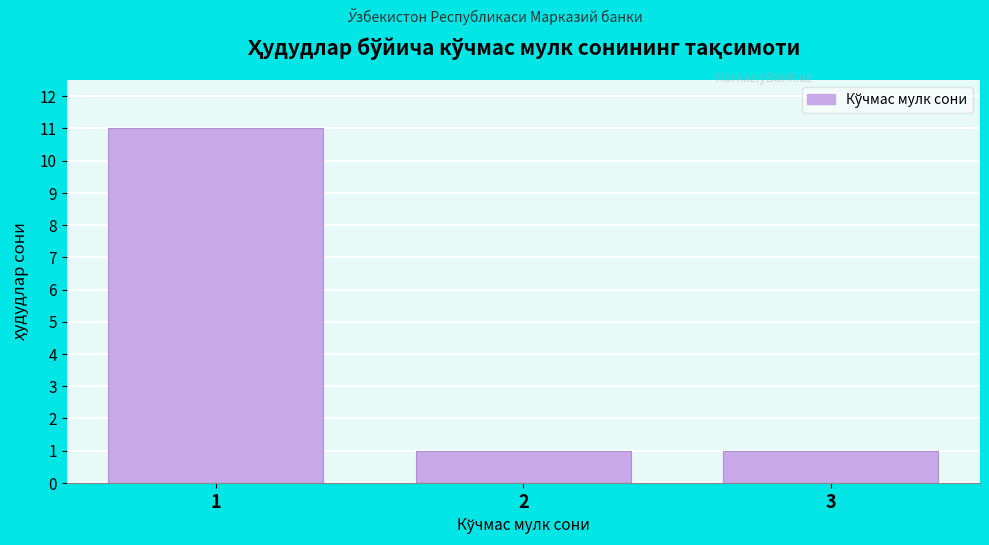

Reading left to right, list all the values displayed in this chart.

11	1	1